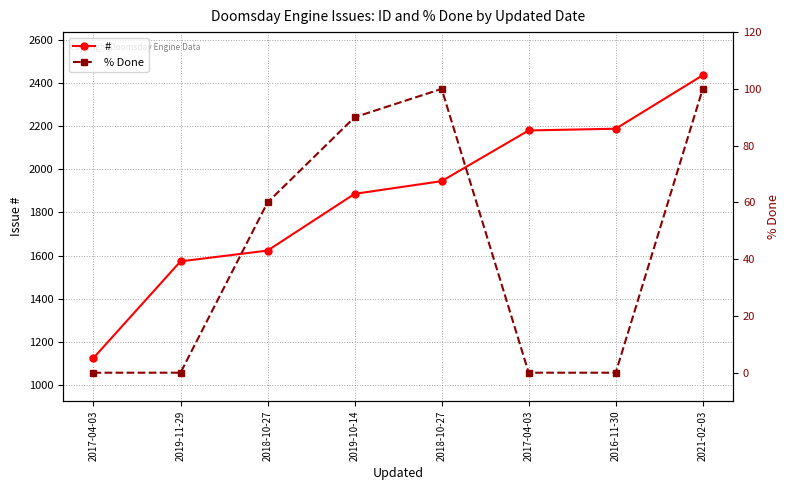

How many data points in # are less than 1945?

4